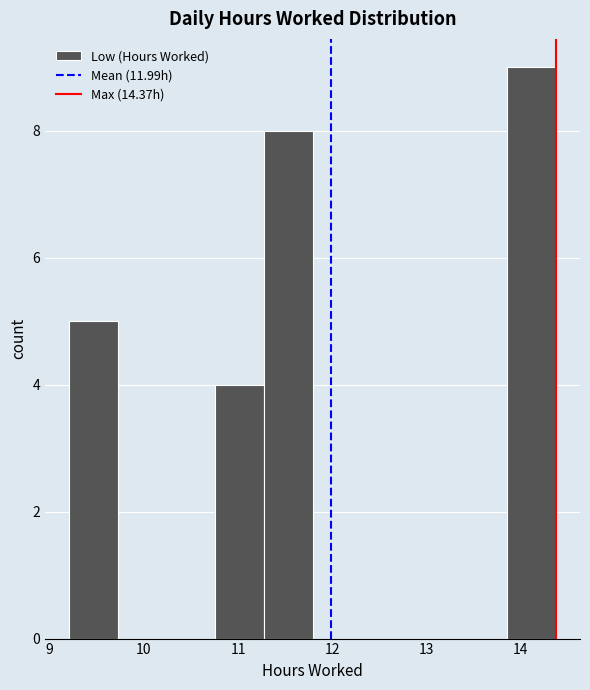

Over which range of the x-axis is the bar tallest?

13.9 to 14.4